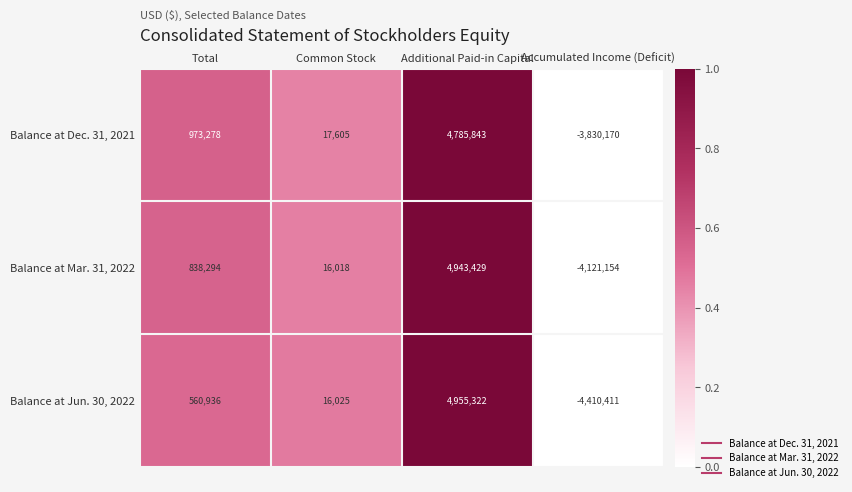

At how many categories does at least one series exceed 0?

3